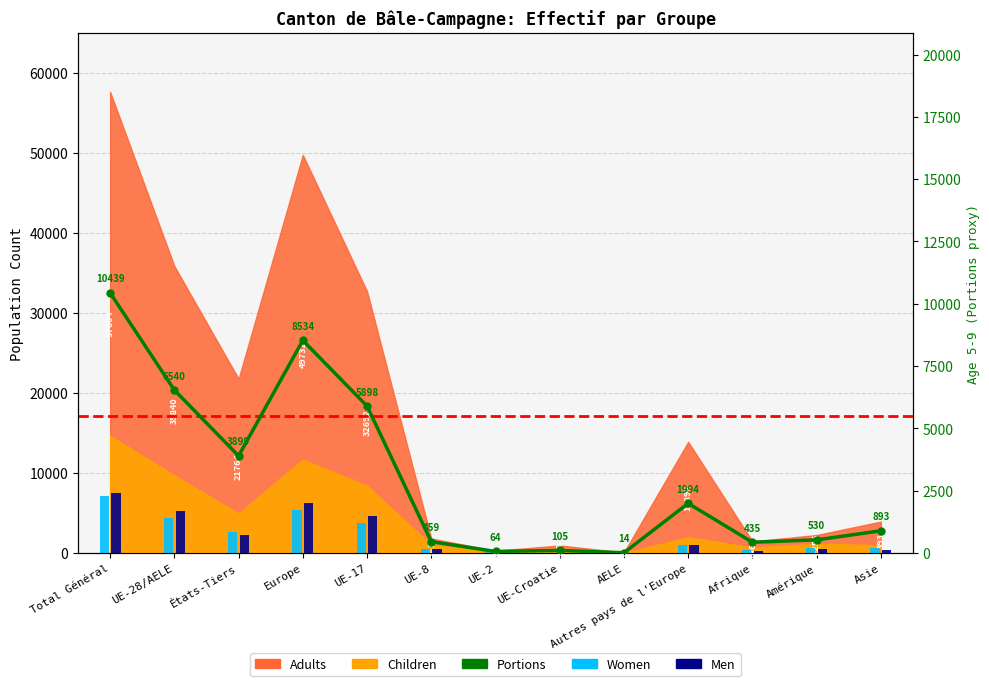

What is the label of the 13th bar from the left?

Asie